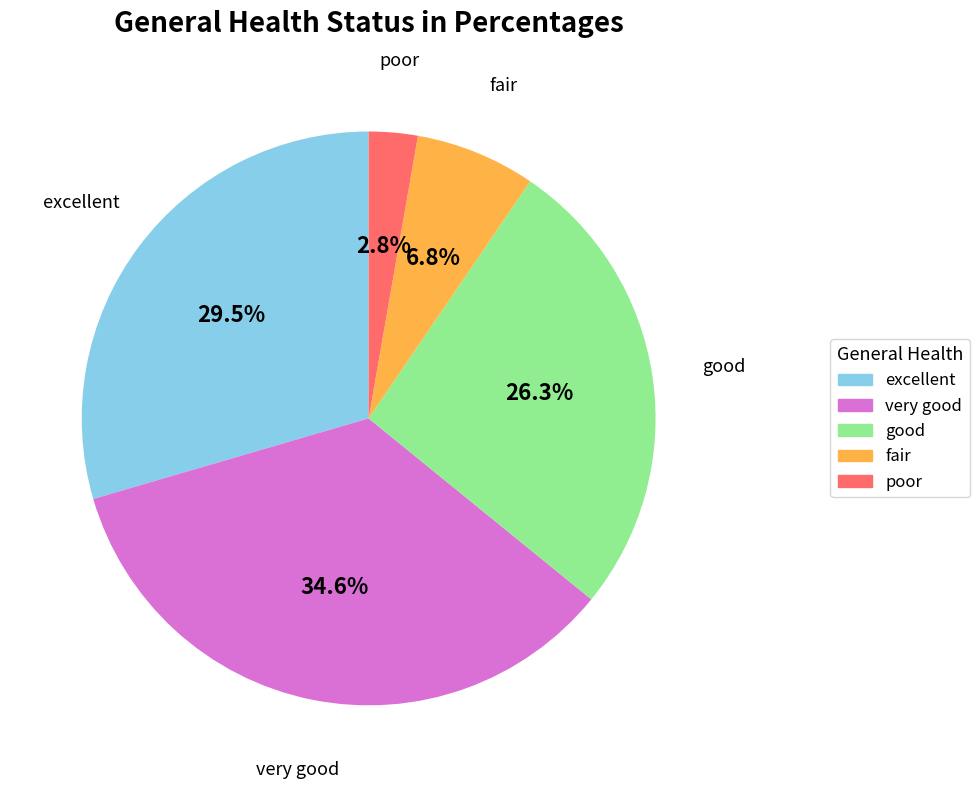

What portion of the pie excludes good?

73.7%